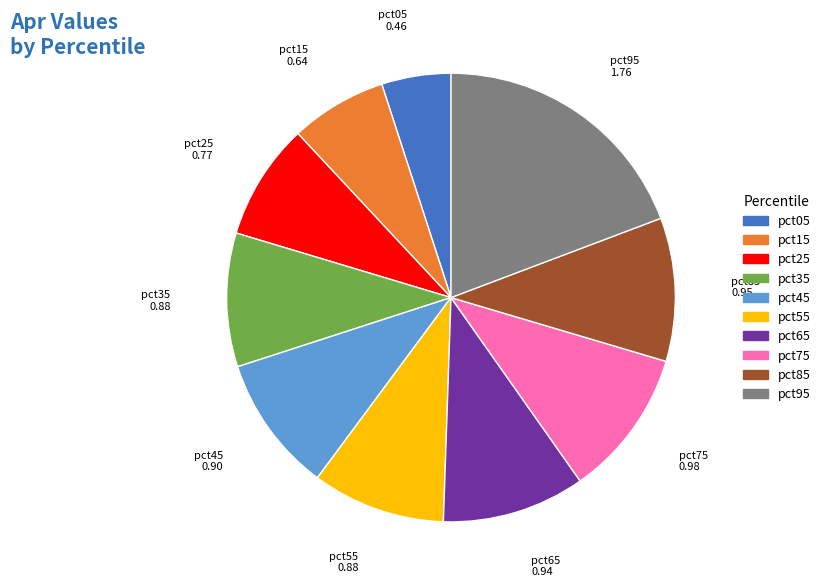

Do pct85 and pct75 together represent more than half of the pie?

No